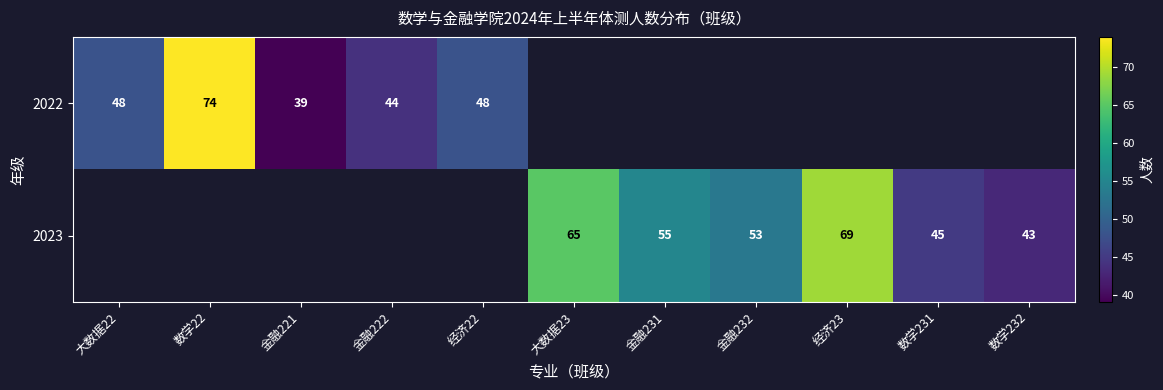

What is the smallest value displayed?

39.0